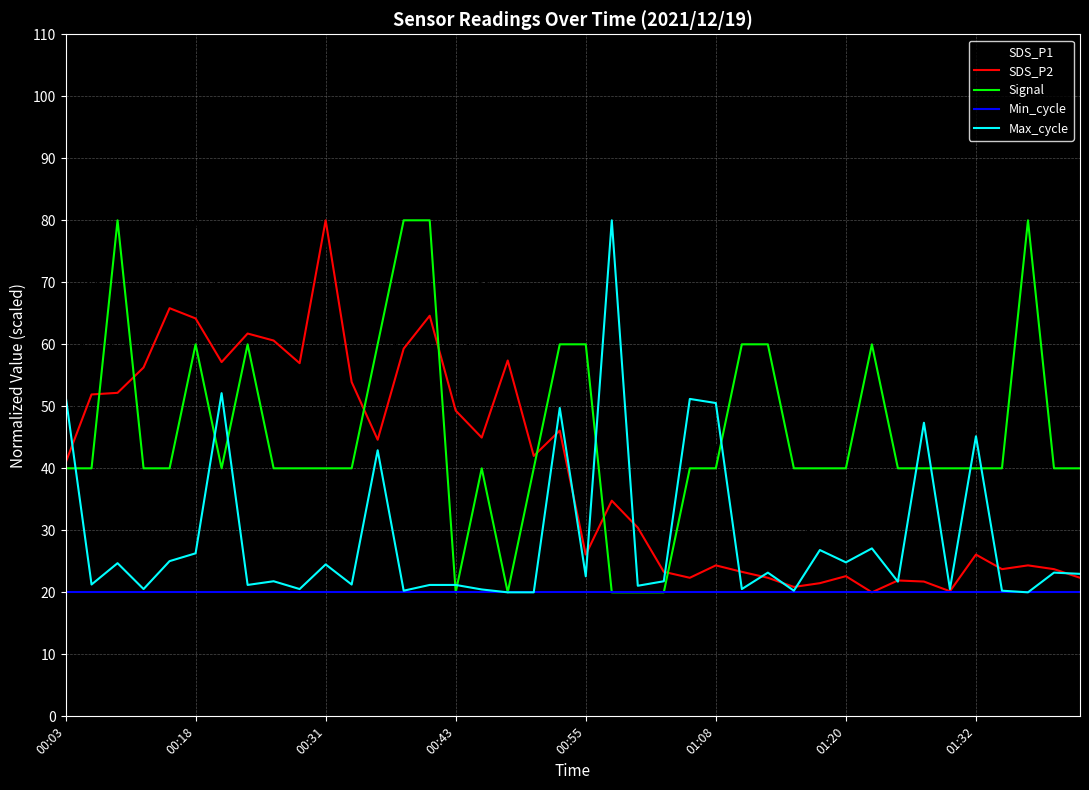

What is the highest value of the SDS_P2 series?

80.0